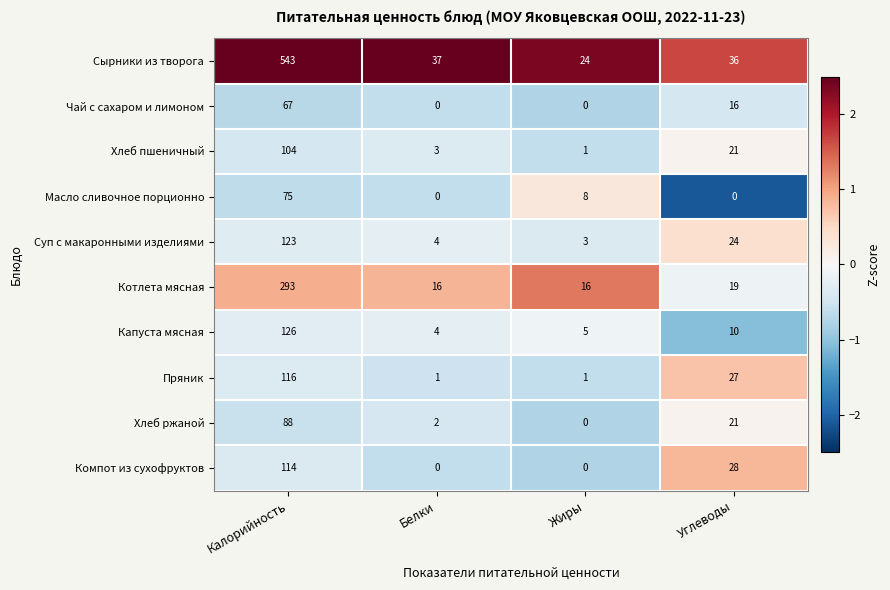

Which label corresponds to the largest value in the chart?

Калорийность